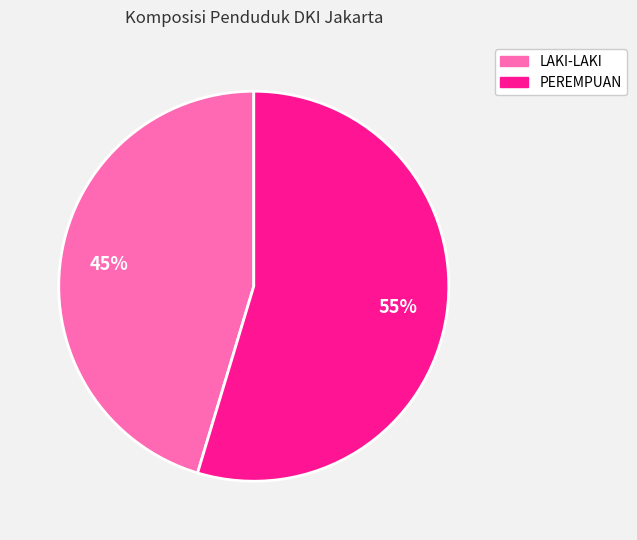

Does any single category account for the majority?

Yes